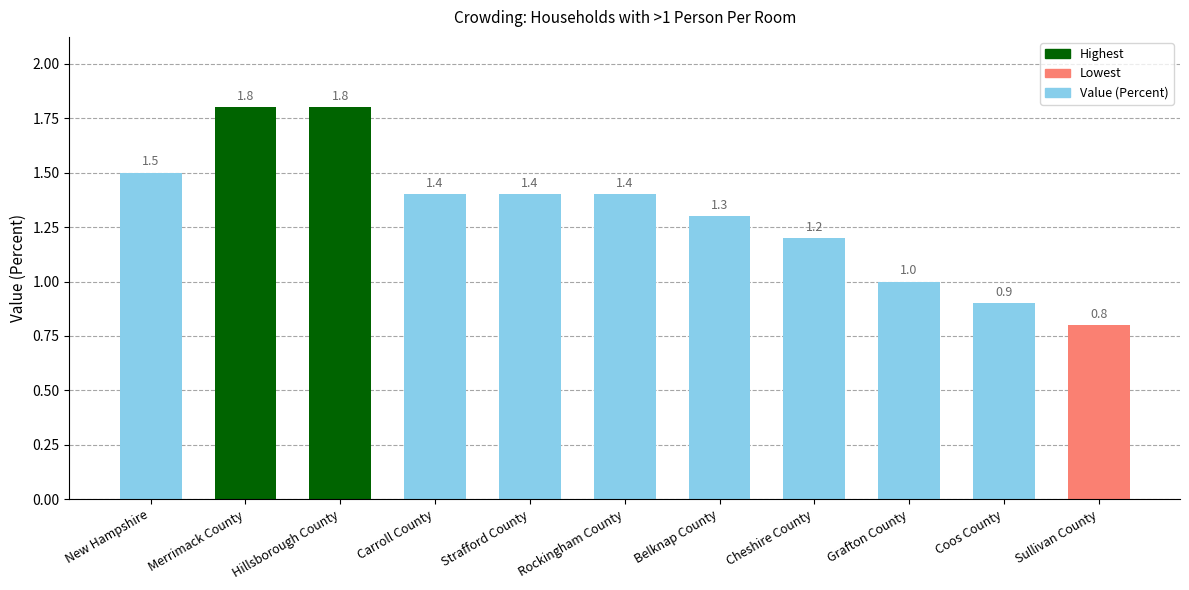

What is the label of the 3rd bar from the right?

Grafton County